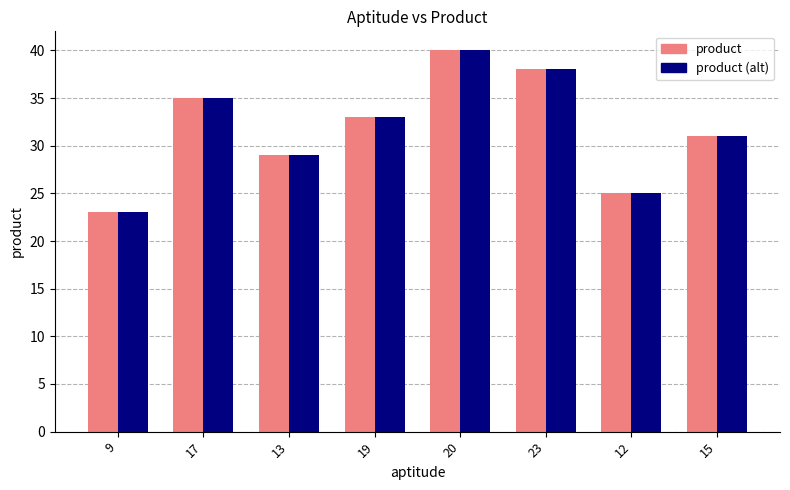

What is the difference between the second highest and second lowest values in the product series?

13